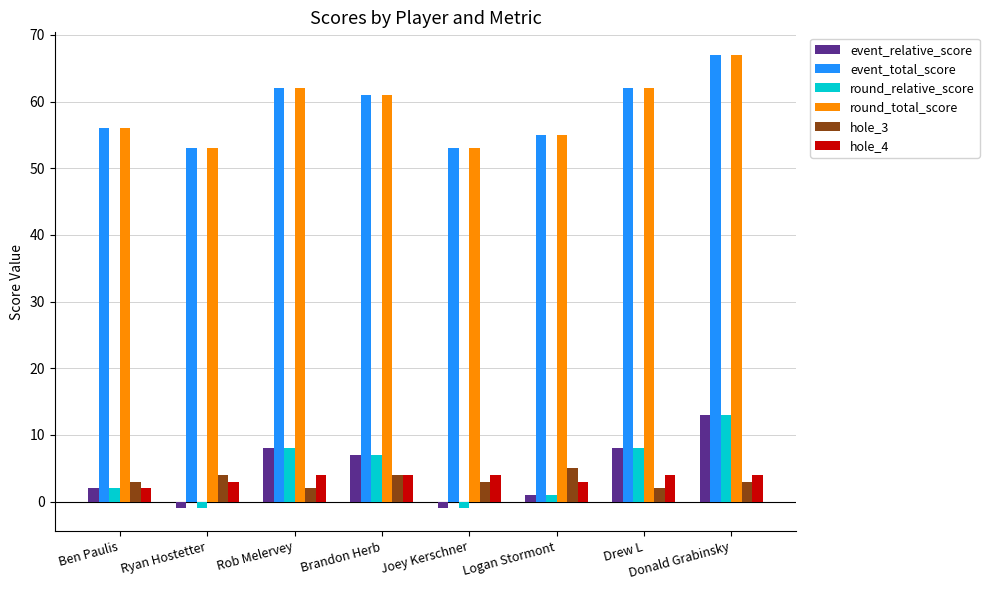

How many categories are shown in the chart?

8